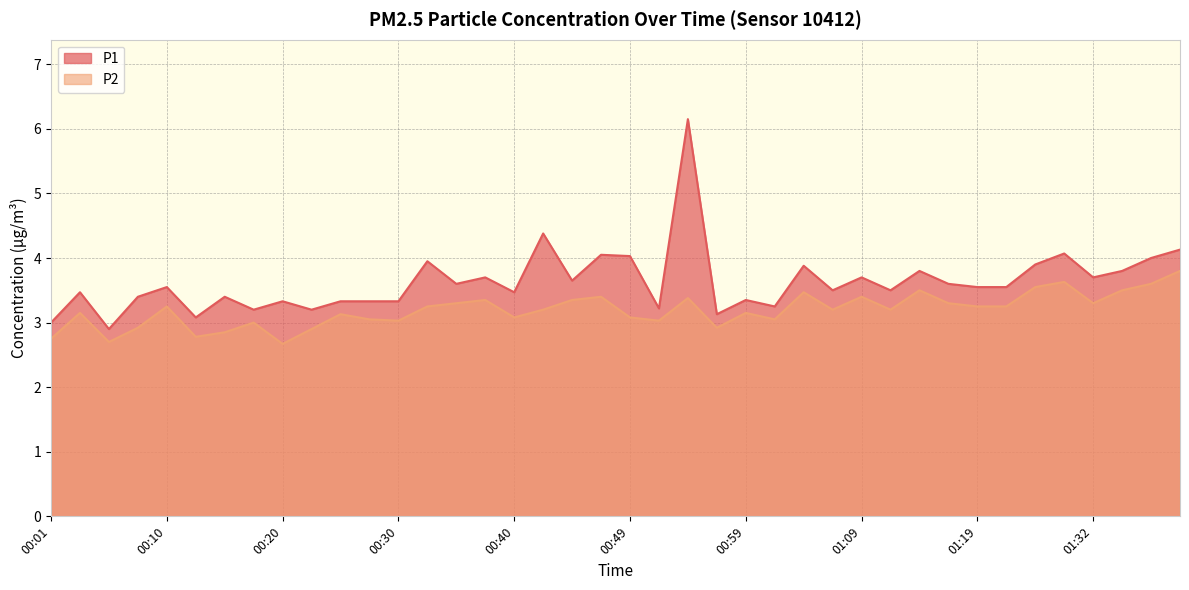

How many distinct data groups are displayed?

2